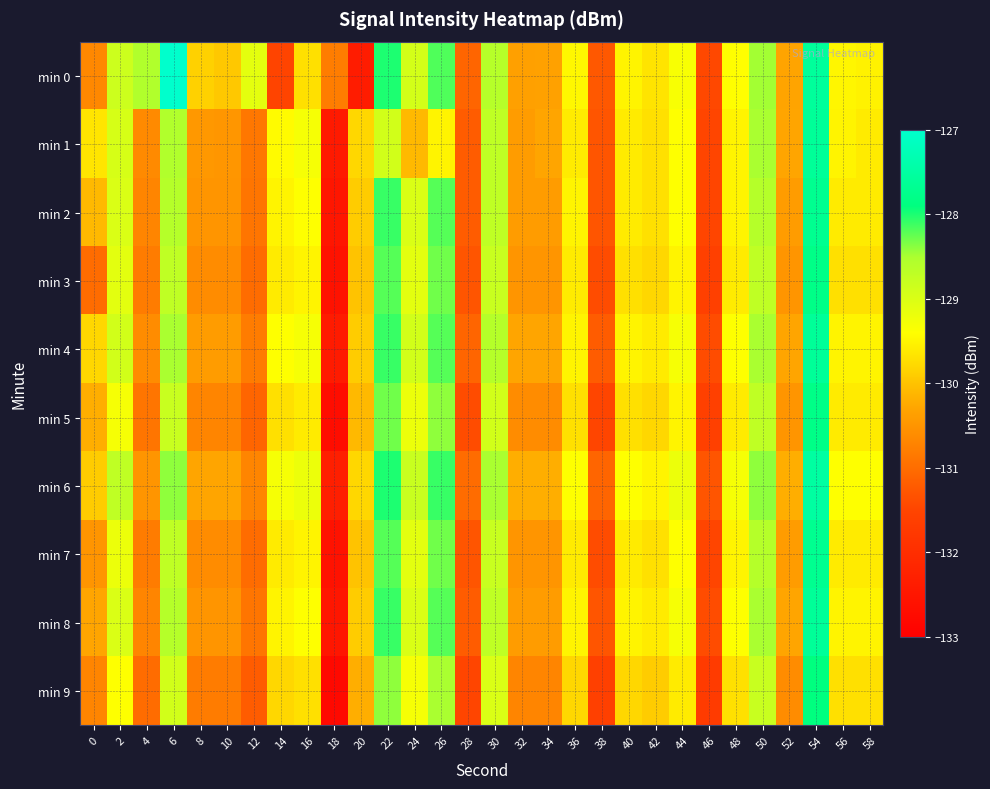

How many series are shown in this chart?

10